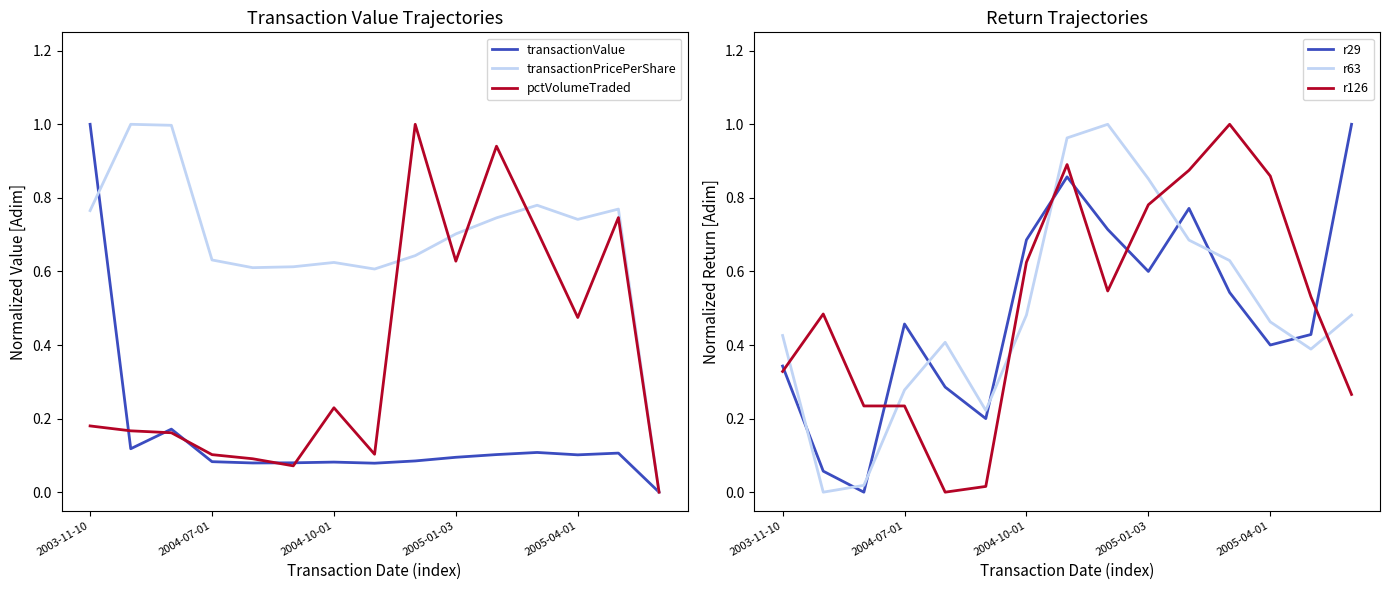

After their last crossing, which series has the higher values: r29 or r126?

r29